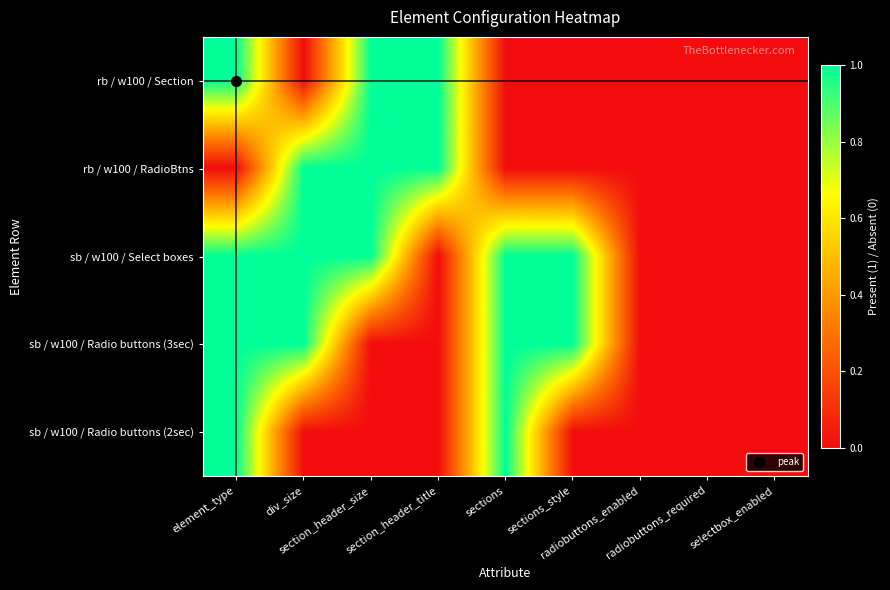

At which category is the sum across all series the highest?

element_type